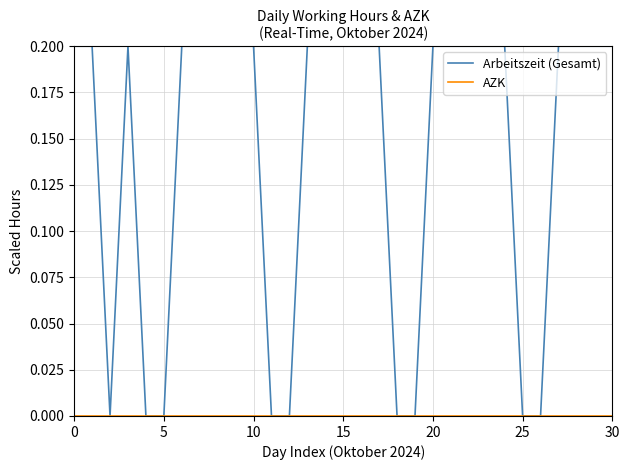

Which series has the widest spread of values?

Arbeitszeit (Gesamt)